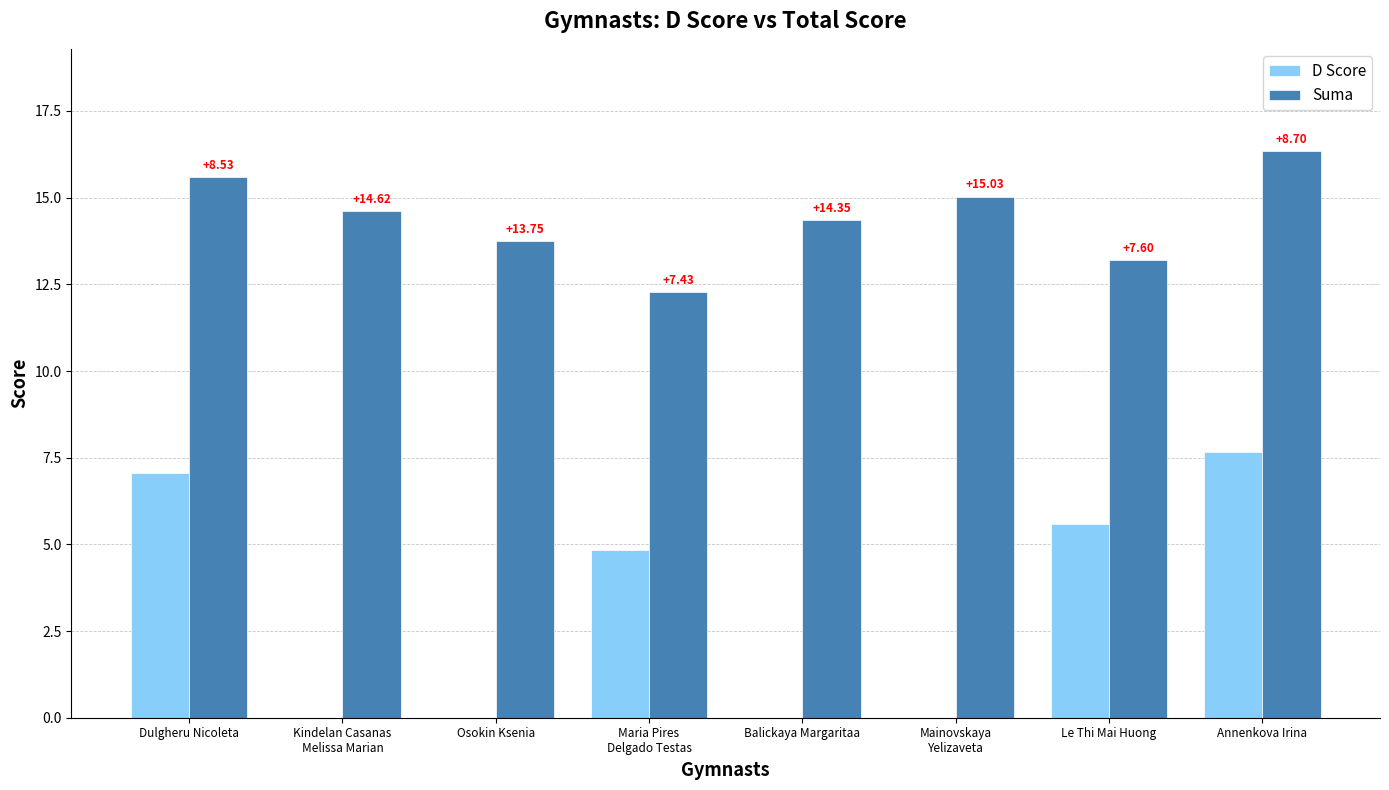

Which category has the highest value across all series?

Annenkova Irina